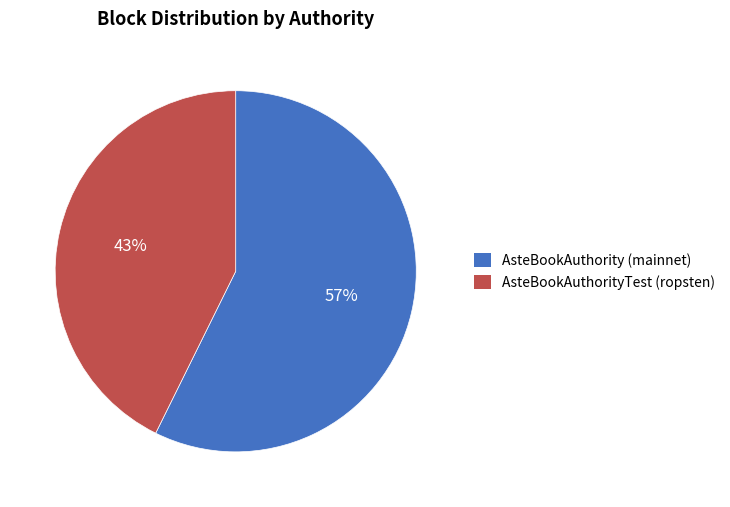

What percentage is the AsteBookAuthorityTest (ropsten) slice, to the nearest percent?

43%